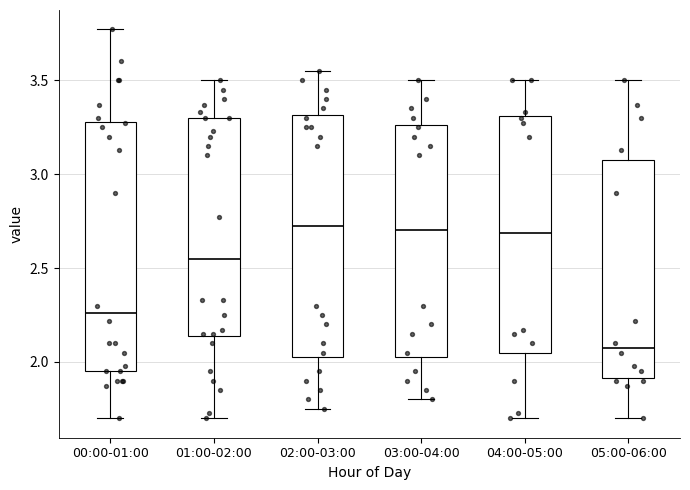

Which box has the lowest median line?

05:00-06:00